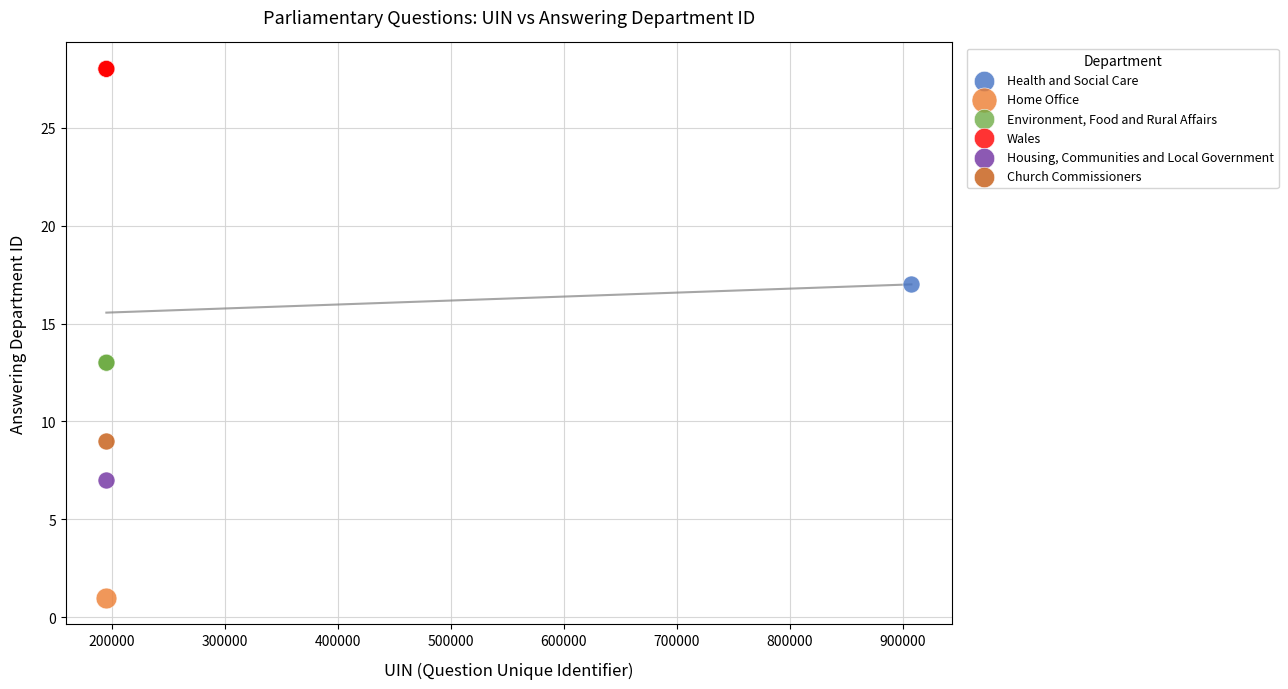

Which series contains the lowest Y value?

Home Office